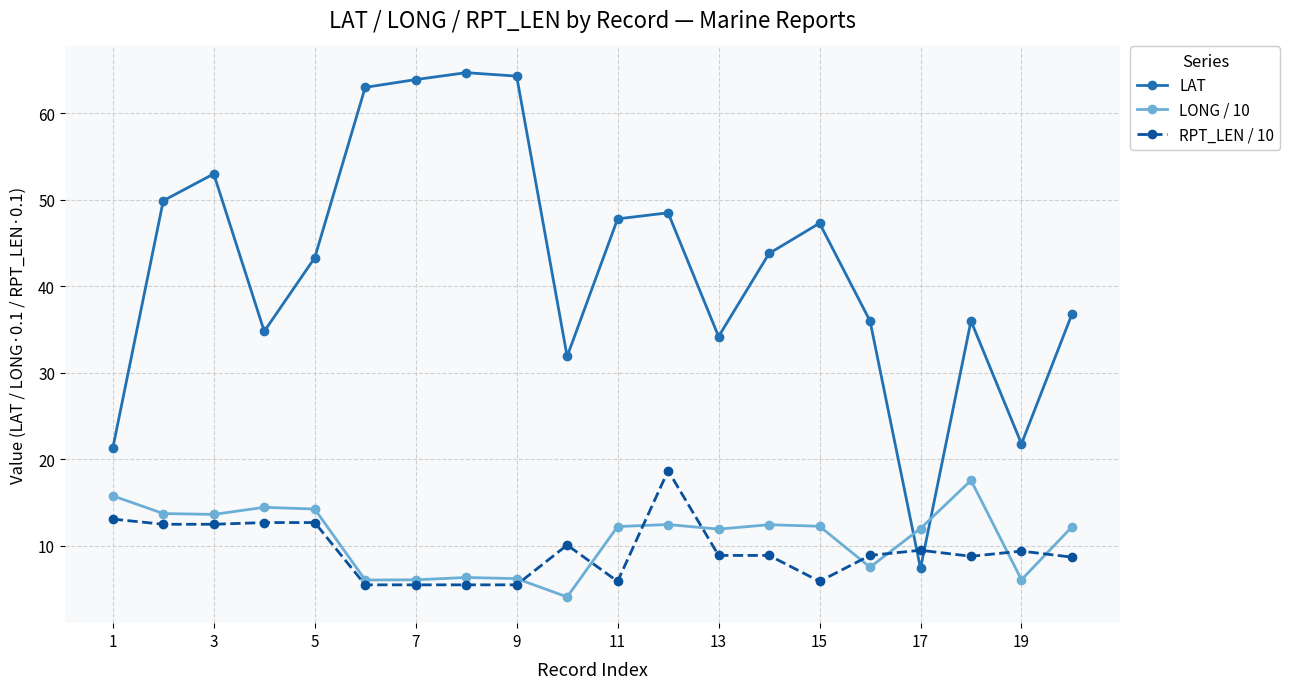

Which series has the largest total across all categories?

LAT